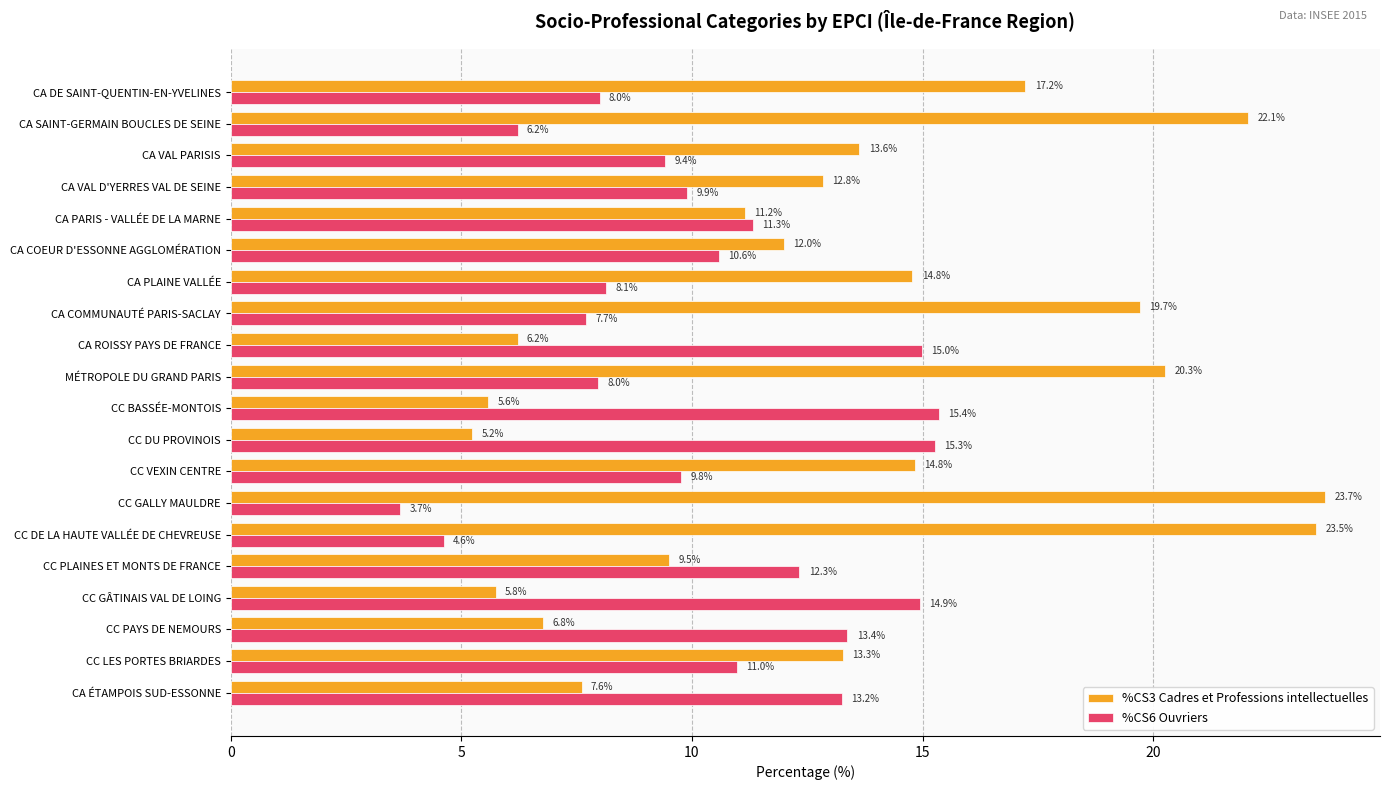

At CC VEXIN CENTRE, list the series in order from smallest to largest.

%CS6 Ouvriers, %CS3 Cadres et Professions intellectuelles